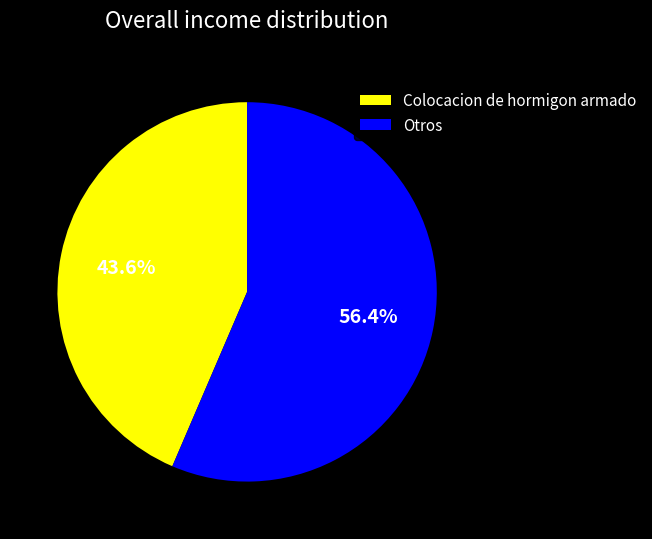

To the nearest percent, what portion does Colocacion de hormigon armado represent?

44%